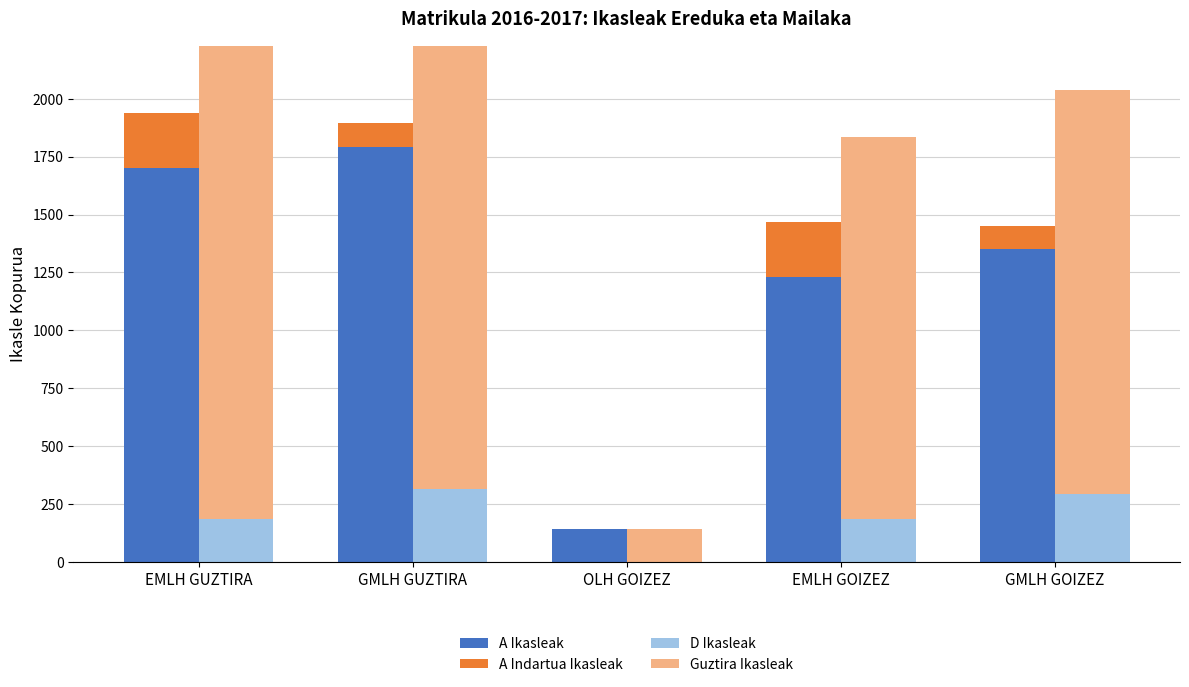

What is the maximum value for Guztira Ikasleak?

2210